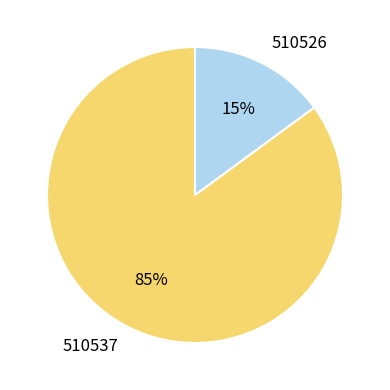

To the nearest percent, what percentage of the pie is 510537?

85%